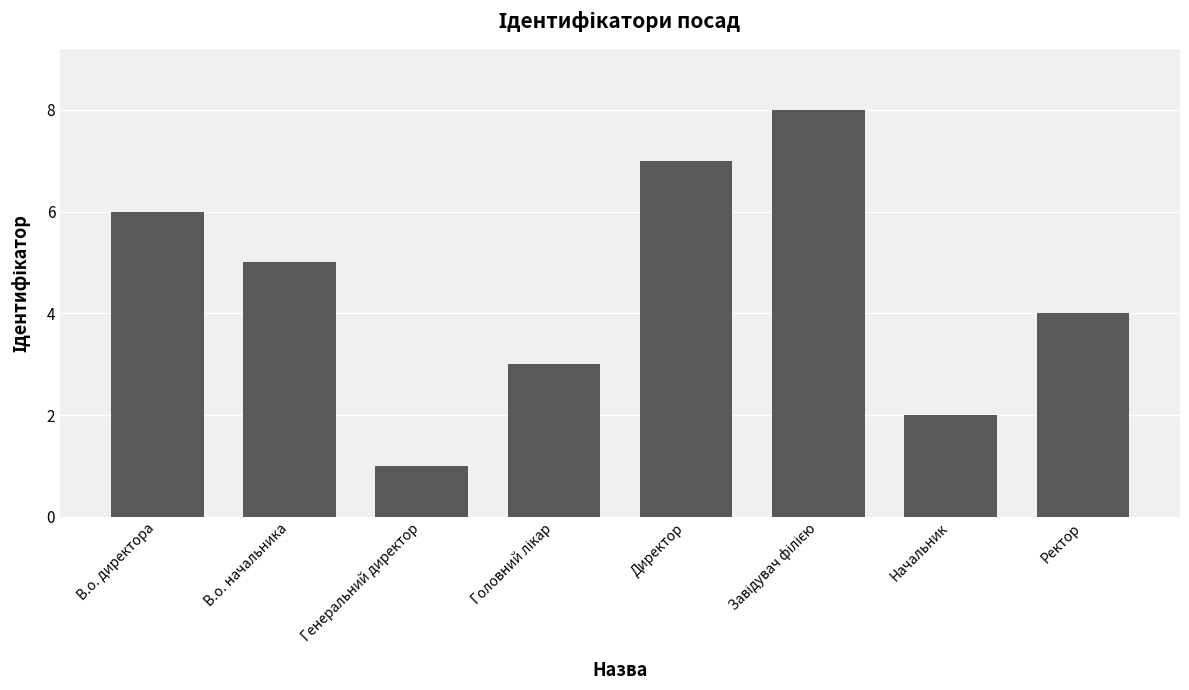

What is the label of the 6th bar from the right?

Генеральний директор